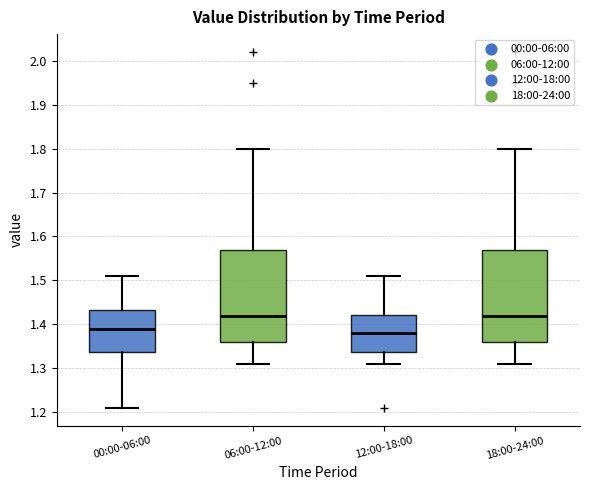

Where does the median line of the box for 06:00-12:00 sit on the y-axis? The values are not printed on the chart, so give them approximately, as read against the axis.

1.42